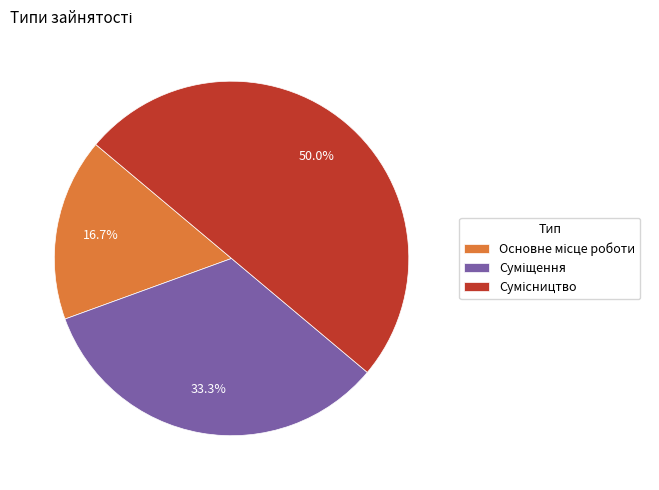

True or false: Сумісництво accounts for 50% of the total.

True